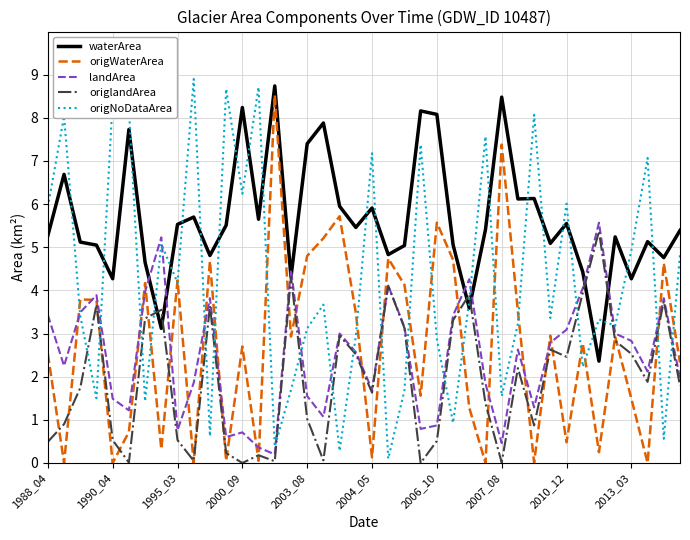

Which series has the largest range (max minus min)?

origNoDataArea